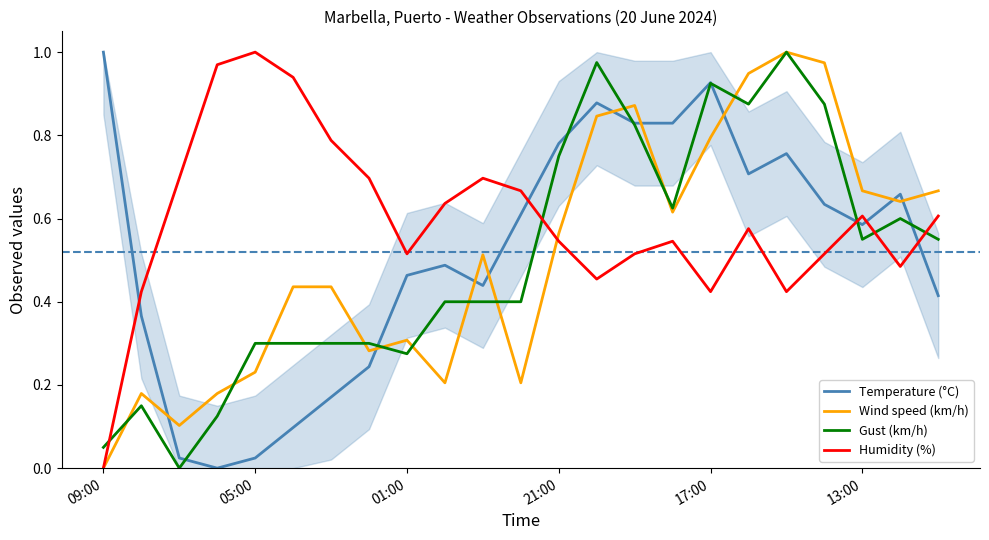

How many interior local peaks does the Wind speed (km/h) series have?

5